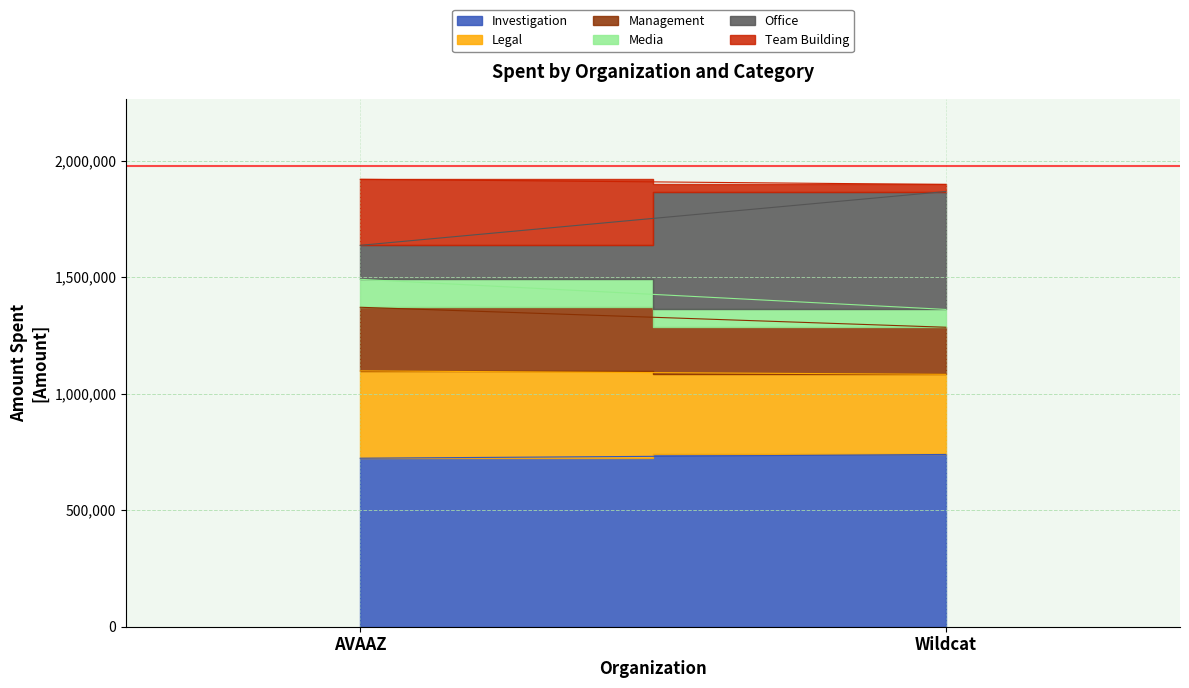

What position from the right is Wildcat?

1